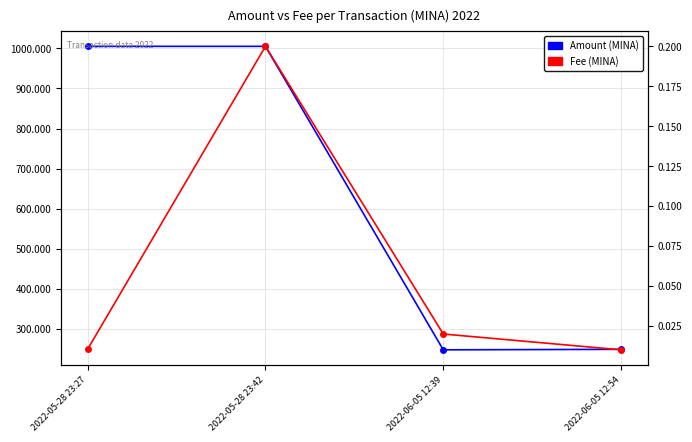

The value of Amount (MINA) at 2022-05-28 23:42 is 1484.7. True or false?

False